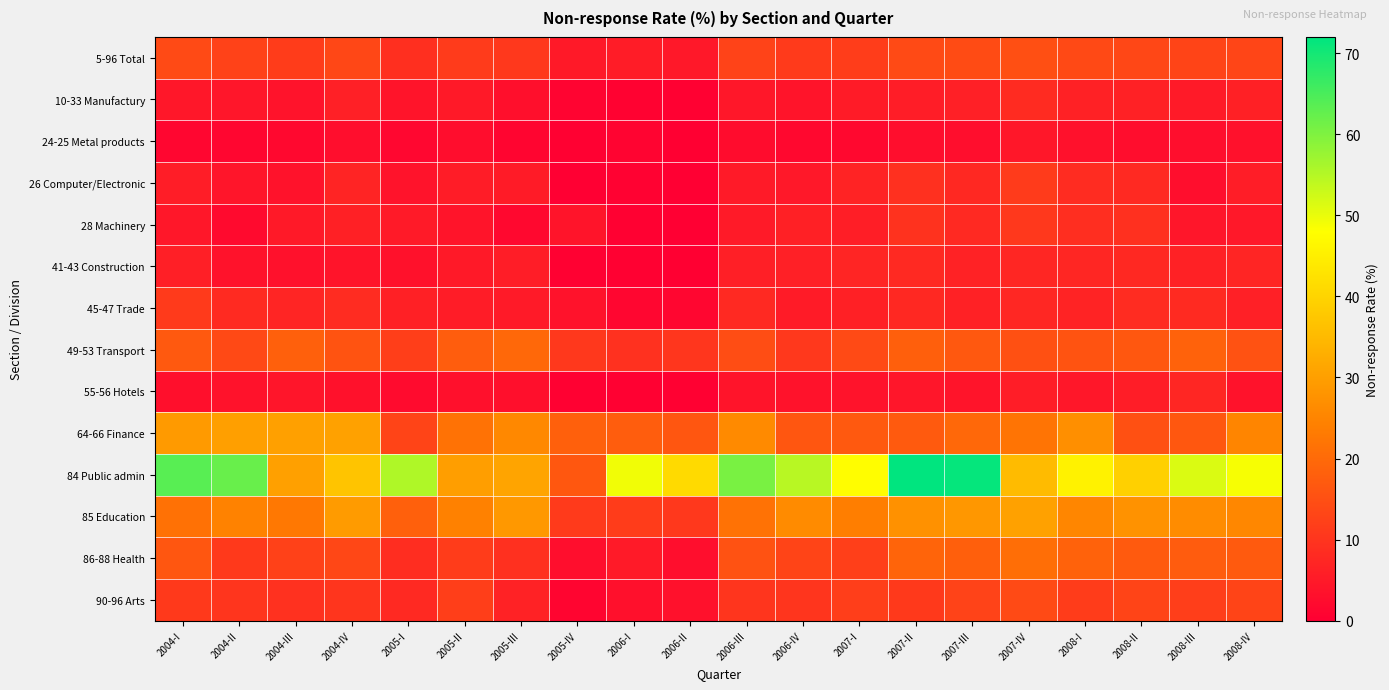

Reading left to right, list all the values displayed in this chart.

5-96 Total: 2004-I=14.2	2004-II=12.6	2004-III=11.5	2004-IV=13.5	2005-I=9.1	2005-II=11.1	2005-III=10.8	2005-IV=4.8	2006-I=5.4	2006-II=4.7	2006-III=12.7	2006-IV=11.1	2007-I=11.6	2007-II=14.1	2007-III=14.2	2007-IV=14.9	2008-I=13.9	2008-II=13.4	2008-III=13.0	2008-IV=13.1
10-33 Manufactury: 2004-I=4.6	2004-II=4.3	2004-III=3.8	2004-IV=6.1	2005-I=3.9	2005-II=4.8	2005-III=3.1	2005-IV=0.8	2006-I=0.7	2006-II=0.3	2006-III=4.4	2006-IV=3.8	2007-I=5.3	2007-II=5.6	2007-III=6.1	2007-IV=8.2	2008-I=6.4	2008-II=6.4	2008-III=5.0	2008-IV=6.2
24-25 Metal products: 2004-I=1.3	2004-II=1.3	2004-III=1.8	2004-IV=2.9	2005-I=1.5	2005-II=2.6	2005-III=1.2	2005-IV=0.3	2006-I=0.9	2006-II=0.2	2006-III=2.4	2006-IV=1.6	2007-I=1.7	2007-II=2.7	2007-III=2.9	2007-IV=4.6	2008-I=3.3	2008-II=2.7	2008-III=2.8	2008-IV=3.2
26 Computer/Electronic: 2004-I=5.7	2004-II=4.1	2004-III=3.5	2004-IV=7.0	2005-I=3.7	2005-II=5.4	2005-III=5.3	2005-IV=0.1	2006-I=0.5	2006-II=0.0	2006-III=5.0	2006-IV=4.7	2007-I=6.6	2007-II=9.2	2007-III=7.7	2007-IV=11.3	2008-I=8.4	2008-II=7.9	2008-III=2.8	2008-IV=5.7
28 Machinery: 2004-I=4.4	2004-II=2.1	2004-III=4.8	2004-IV=6.3	2005-I=5.0	2005-II=3.9	2005-III=1.7	2005-IV=4.1	2006-I=0.3	2006-II=0.1	2006-III=5.0	2006-IV=6.2	2007-I=5.9	2007-II=9.5	2007-III=7.9	2007-IV=10.6	2008-I=8.8	2008-II=9.2	2008-III=4.3	2008-IV=4.7
41-43 Construction: 2004-I=5.9	2004-II=3.6	2004-III=3.4	2004-IV=3.9	2005-I=3.4	2005-II=4.8	2005-III=5.7	2005-IV=0.3	2006-I=0.3	2006-II=0.3	2006-III=6.0	2006-IV=6.1	2007-I=7.1	2007-II=7.7	2007-III=6.5	2007-IV=7.4	2008-I=7.3	2008-II=7.7	2008-III=6.4	2008-IV=7.0
45-47 Trade: 2004-I=11.1	2004-II=8.1	2004-III=7.1	2004-IV=8.5	2005-I=6.3	2005-II=5.4	2005-III=5.0	2005-IV=3.6	2006-I=1.4	2006-II=1.4	2006-III=7.9	2006-IV=5.3	2007-I=6.2	2007-II=7.7	2007-III=6.4	2007-IV=7.6	2008-I=6.8	2008-II=8.5	2008-III=8.0	2008-IV=6.1
49-53 Transport: 2004-I=16.9	2004-II=13.8	2004-III=18.3	2004-IV=15.8	2005-I=11.9	2005-II=17.7	2005-III=19.7	2005-IV=10.6	2006-I=9.4	2006-II=10.4	2006-III=14.6	2006-IV=10.7	2007-I=14.0	2007-II=17.9	2007-III=16.7	2007-IV=15.1	2008-I=15.7	2008-II=16.5	2008-III=18.4	2008-IV=15.6
55-56 Hotels: 2004-I=3.1	2004-II=3.6	2004-III=4.1	2004-IV=3.5	2005-I=2.4	2005-II=3.2	2005-III=3.0	2005-IV=0.4	2006-I=0.3	2006-II=0.3	2006-III=4.0	2006-IV=3.6	2007-I=3.7	2007-II=4.3	2007-III=4.0	2007-IV=5.6	2008-I=4.4	2008-II=5.5	2008-III=7.2	2008-IV=3.6
64-66 Finance: 2004-I=29.0	2004-II=30.0	2004-III=30.2	2004-IV=30.5	2005-I=13.0	2005-II=21.6	2005-III=25.7	2005-IV=18.1	2006-I=17.6	2006-II=16.4	2006-III=26.0	2006-IV=16.4	2007-I=16.9	2007-II=17.0	2007-III=19.8	2007-IV=21.8	2008-I=27.1	2008-II=15.2	2008-III=16.5	2008-IV=25.1
84 Public admin: 2004-I=63.7	2004-II=62.1	2004-III=30.3	2004-IV=37.1	2005-I=55.5	2005-II=29.9	2005-III=31.0	2005-IV=16.5	2006-I=49.2	2006-II=41.1	2006-III=60.6	2006-IV=54.6	2007-I=47.8	2007-II=72.0	2007-III=71.4	2007-IV=35.2	2008-I=45.6	2008-II=39.2	2008-III=51.5	2008-IV=48.8
85 Education: 2004-I=21.4	2004-II=24.5	2004-III=22.7	2004-IV=29.3	2005-I=18.3	2005-II=24.3	2005-III=28.8	2005-IV=11.1	2006-I=11.5	2006-II=10.7	2006-III=21.6	2006-IV=26.3	2007-I=23.9	2007-II=27.4	2007-III=28.7	2007-IV=30.4	2008-I=25.4	2008-II=27.6	2008-III=26.4	2008-IV=25.5
86-88 Health: 2004-I=16.3	2004-II=11.0	2004-III=12.4	2004-IV=13.4	2005-I=8.6	2005-II=11.5	2005-III=9.2	2005-IV=2.9	2006-I=5.0	2006-II=2.9	2006-III=15.5	2006-IV=12.9	2007-I=12.0	2007-II=19.0	2007-III=18.0	2007-IV=20.8	2008-I=18.4	2008-II=17.0	2008-III=17.4	2008-IV=17.1
90-96 Arts: 2004-I=10.9	2004-II=10.0	2004-III=9.3	2004-IV=10.2	2005-I=8.0	2005-II=11.9	2005-III=6.6	2005-IV=1.3	2006-I=3.2	2006-II=3.3	2006-III=10.2	2006-IV=10.1	2007-I=11.7	2007-II=11.0	2007-III=12.7	2007-IV=14.1	2008-I=11.5	2008-II=13.0	2008-III=11.8	2008-IV=12.9